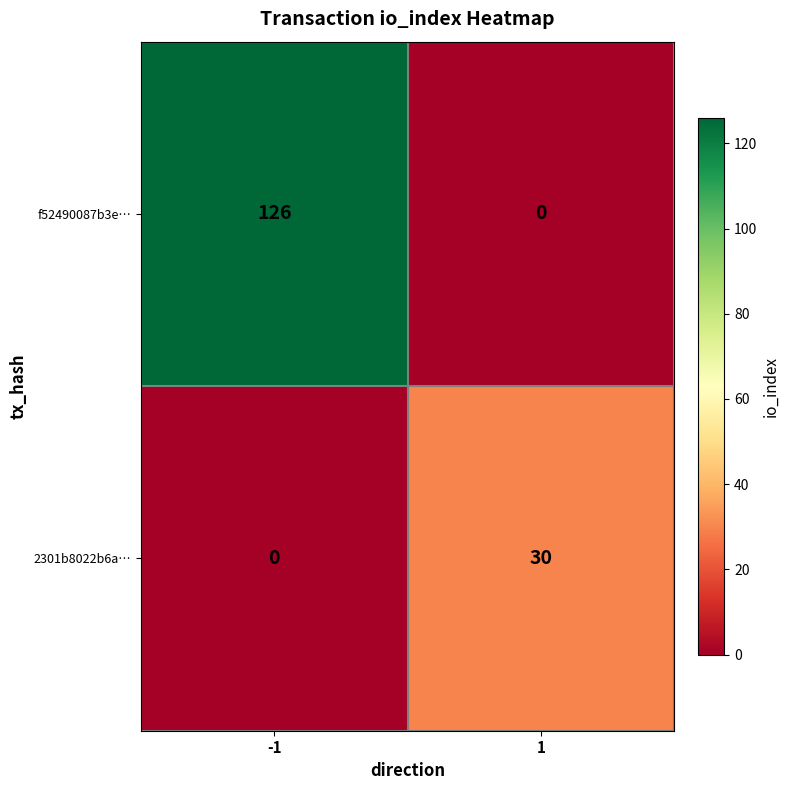

Reading left to right, transcribe all the data shown in this chart.

f52490087b3e…: -1=126	1=0
2301b8022b6a…: -1=0	1=30